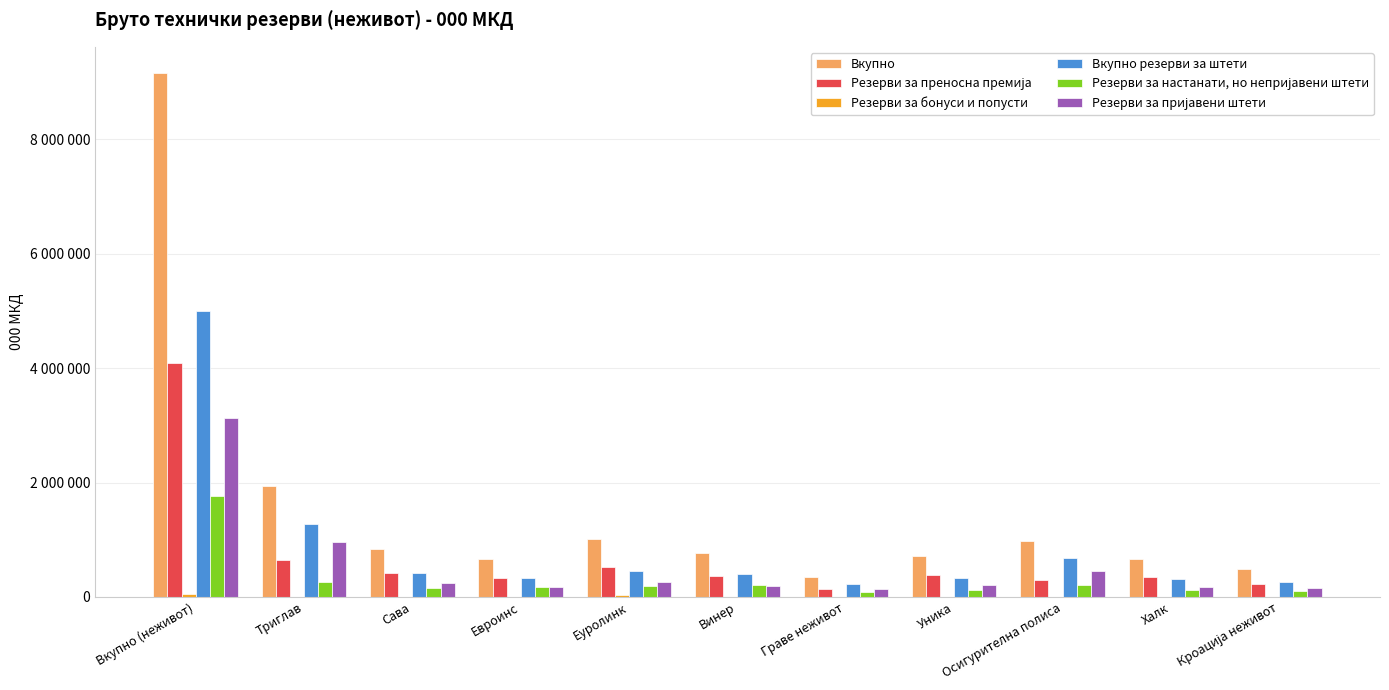

Are the bars horizontal?

No